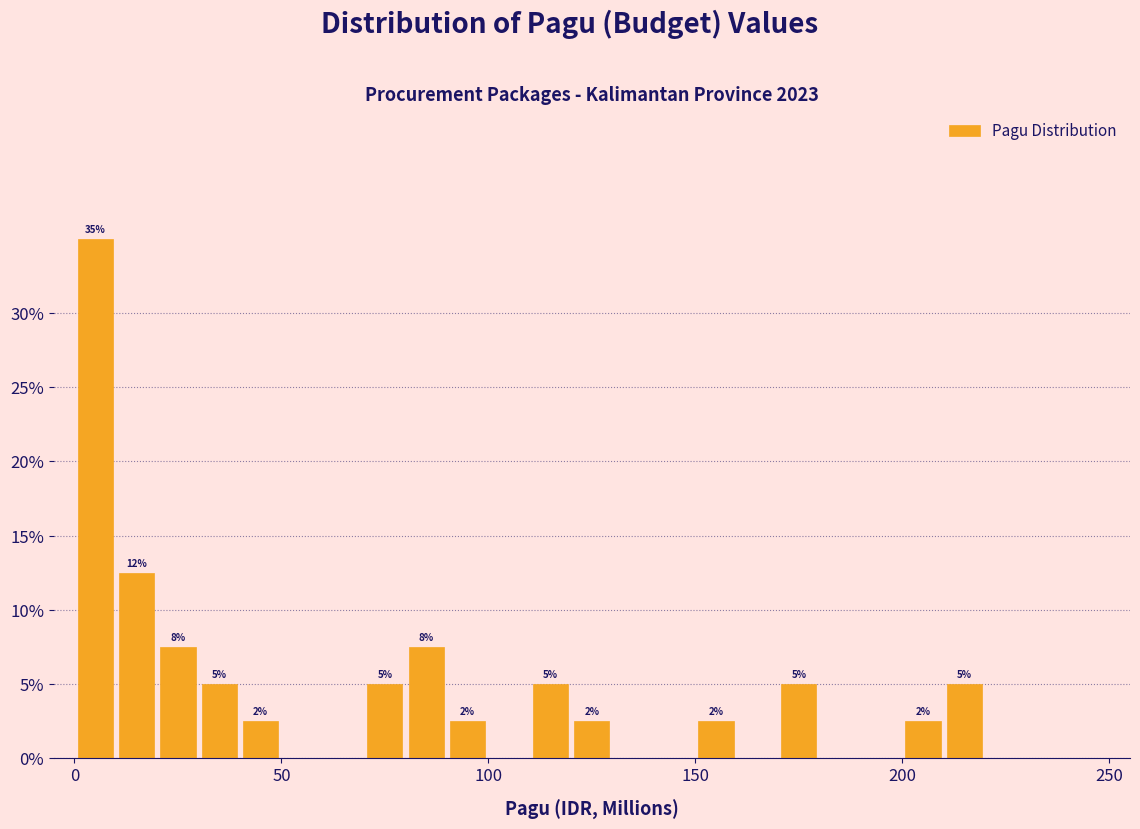

Around what value on the x-axis is the tallest bar? Give the approximate position of its centre, as read against the axis.

5